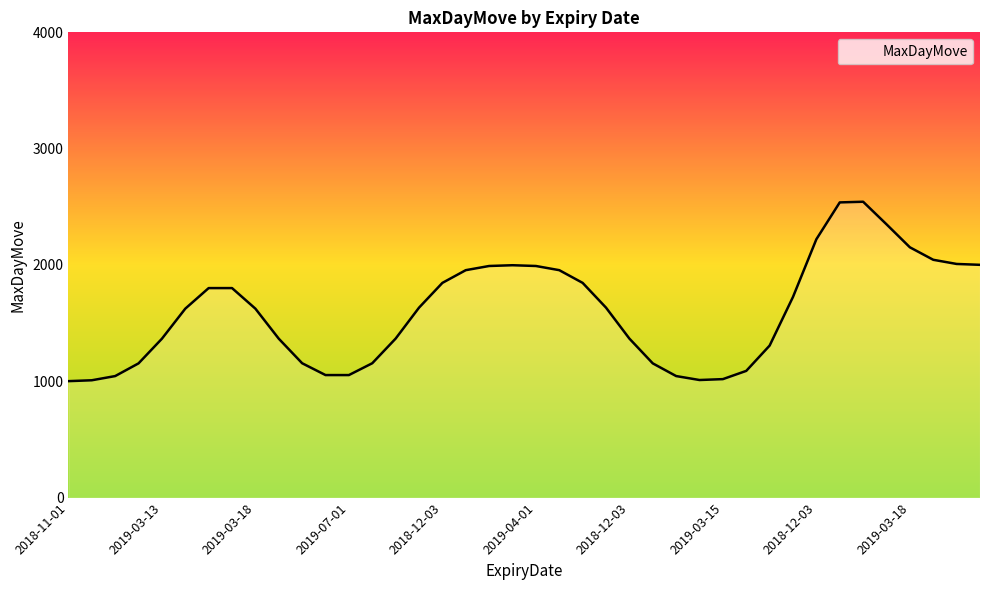

What is the minimum value shown in the chart?

1001.2